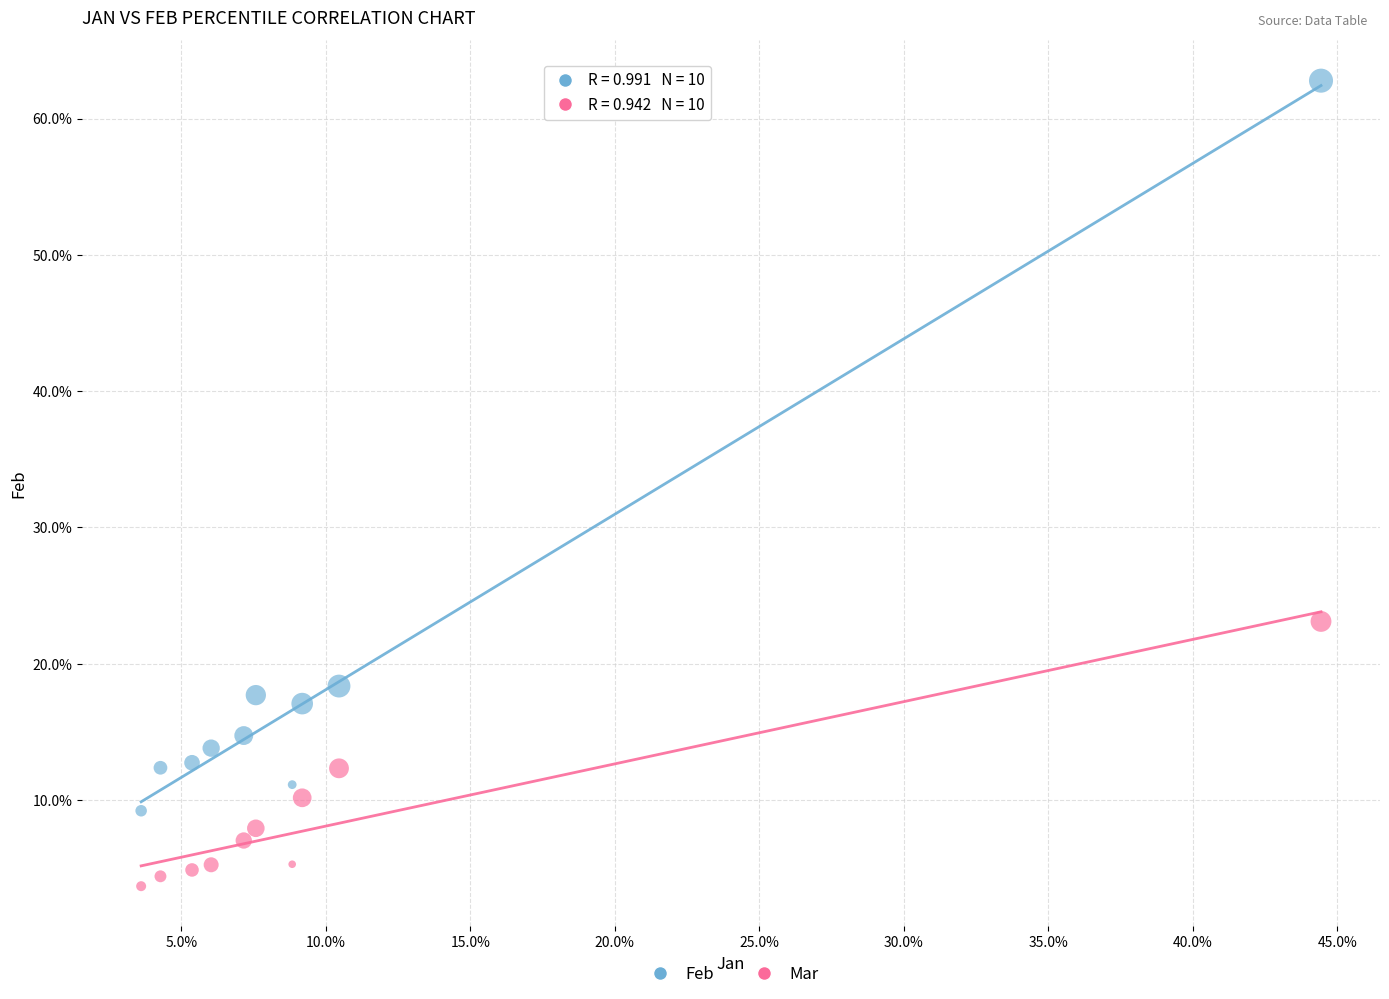

Which series reaches the minimum Y coordinate?

Mar